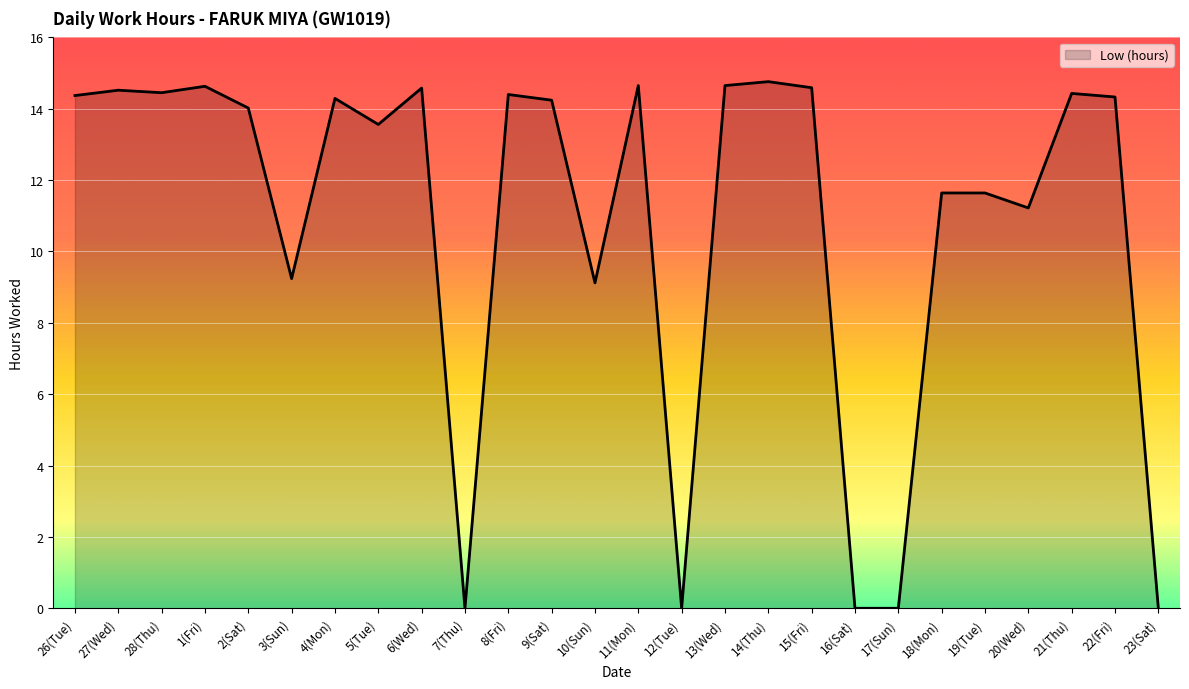

What is the change in value from 28(Thu) to 5(Tue)?

-0.9